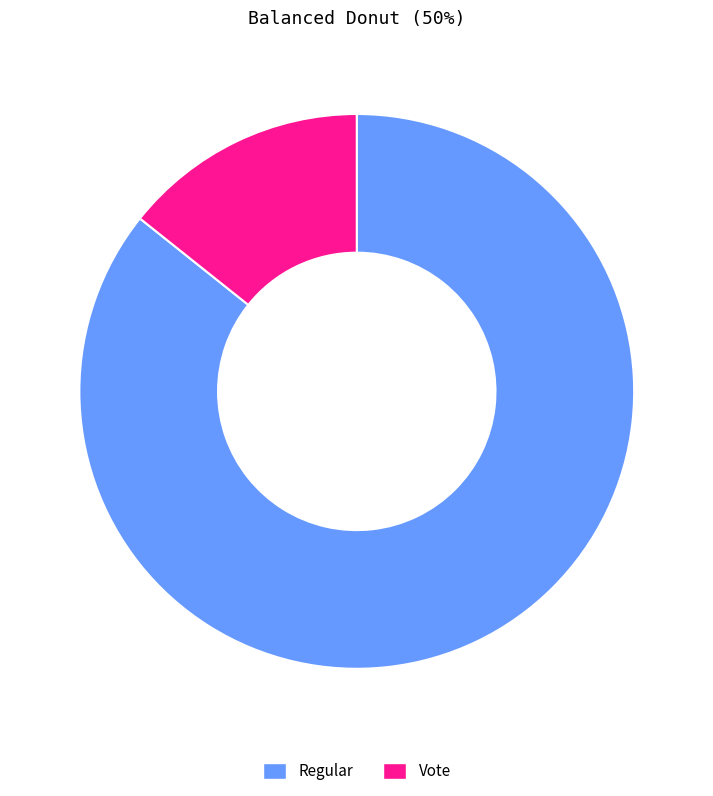

Rank the categories by value from lowest to highest.

Vote, Regular